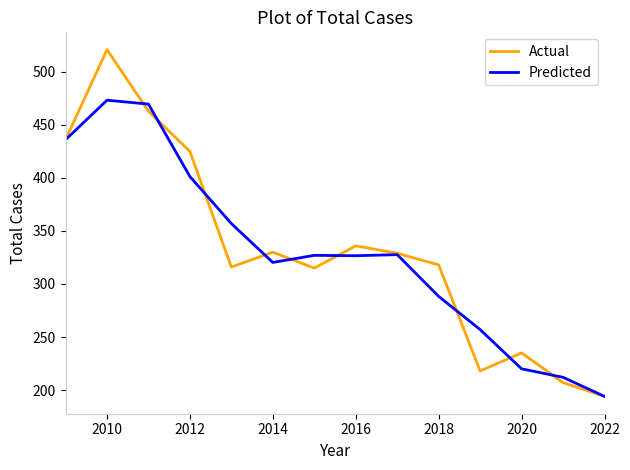

Rank the series by their maximum value, from lowest to highest.

Predicted, Actual